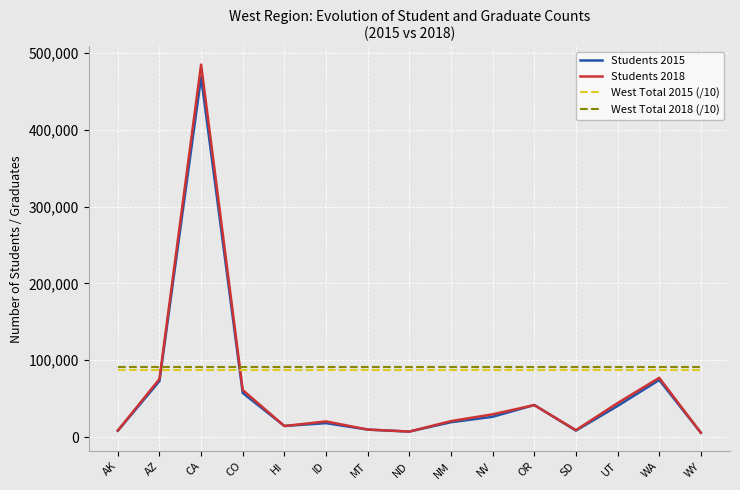

What is the sum of the West Total 2018 (/10) values at UT and ID?

181975.2